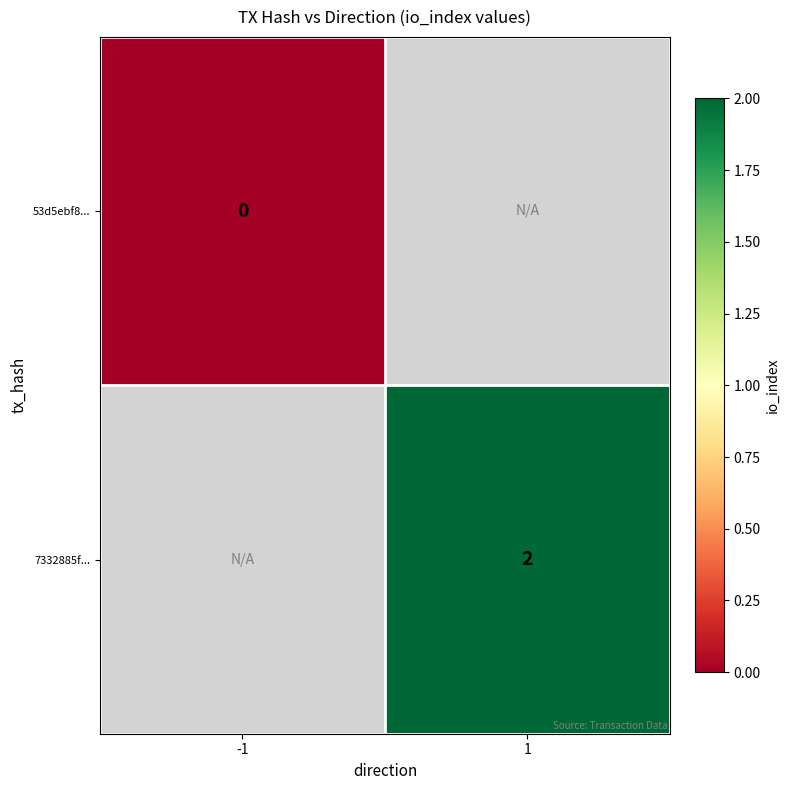

List the series in order of their peak value, lowest first.

53d5ebf8..., 7332885f...